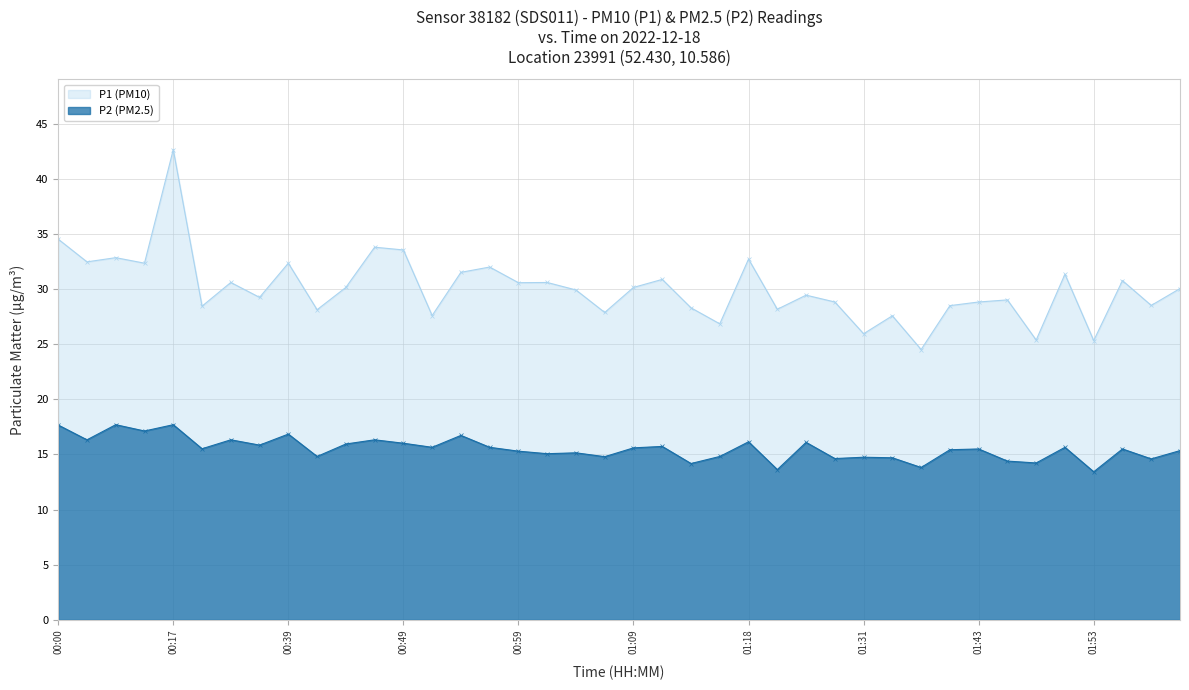

At which category is the sum across all series the highest?

00:17